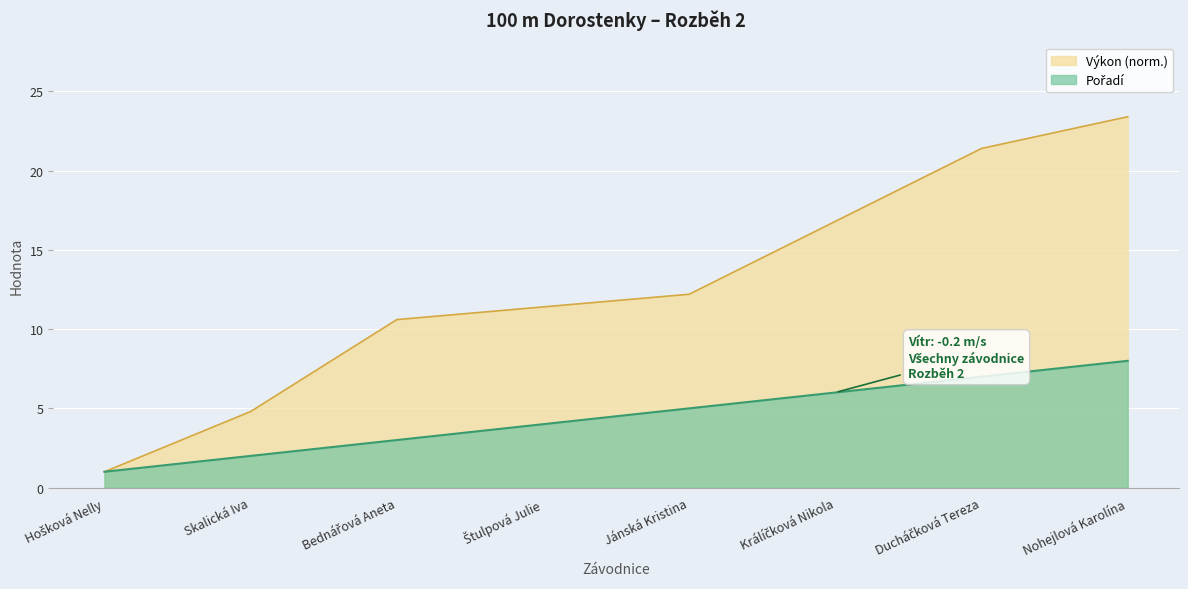

What is the sum of the Pořadí values at Štulpová Julie and Bednářová Aneta?

7.0